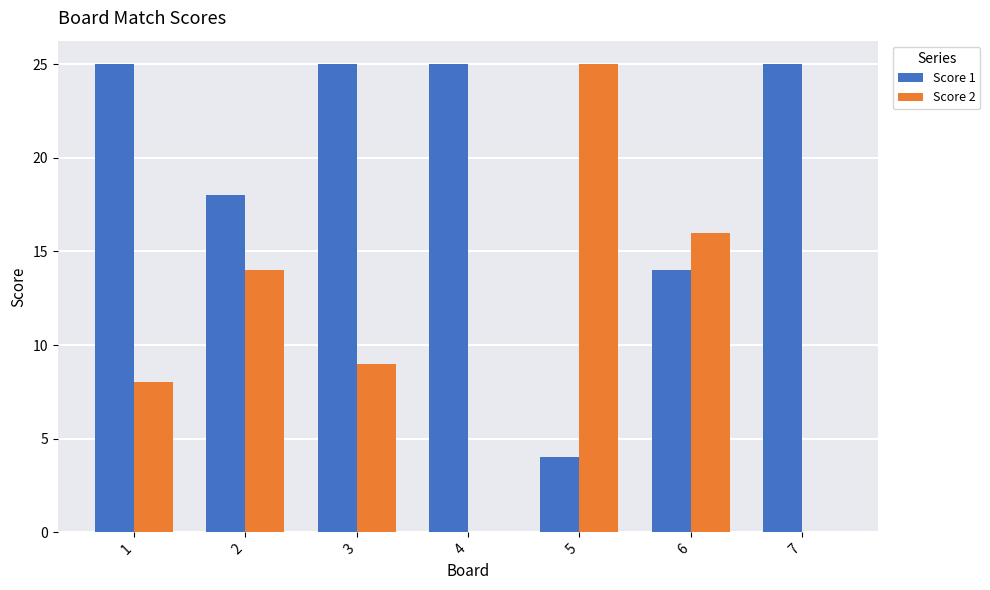

Which series has the largest total across all categories?

Score 1